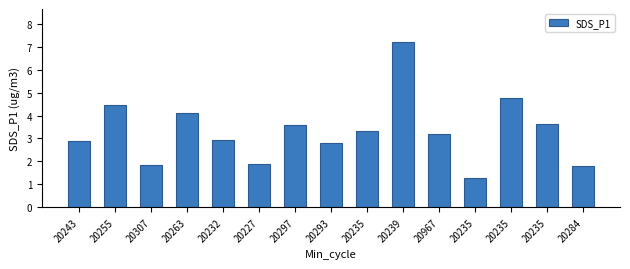

What is the change in value from 20297 to 20284?

-1.8